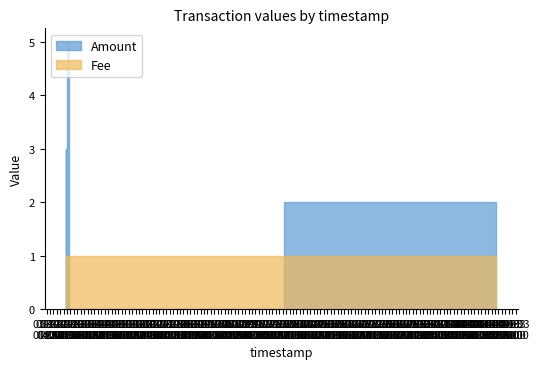

The Fee series shows 1.3 at 2017-04-02 21:16:34. True or false?

False